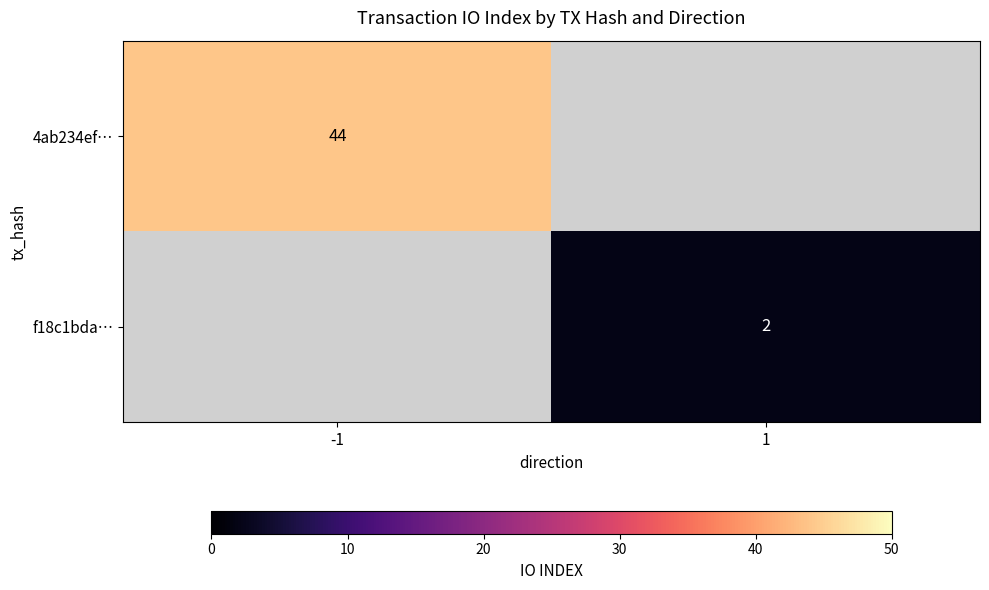

Which label corresponds to the largest value in the chart?

-1